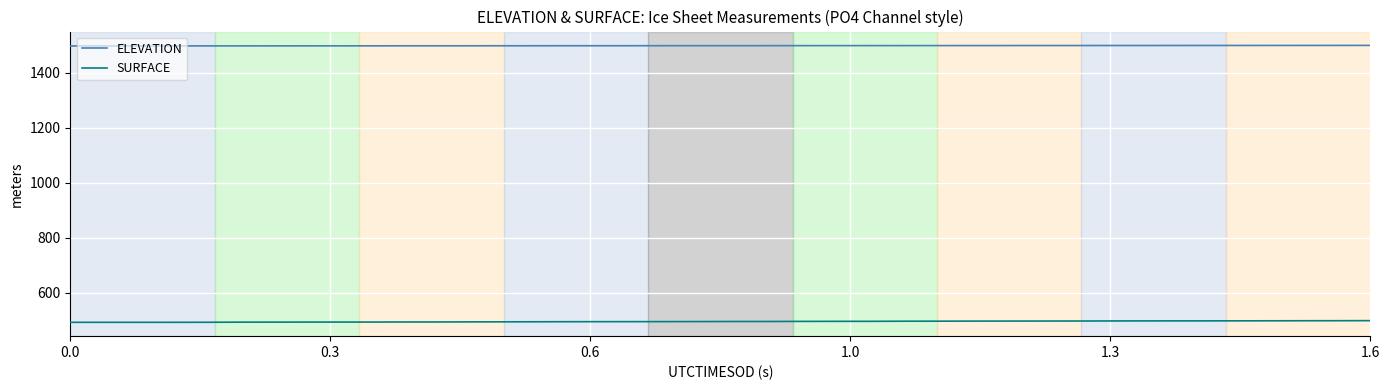

Which series has the largest total across all categories?

ELEVATION